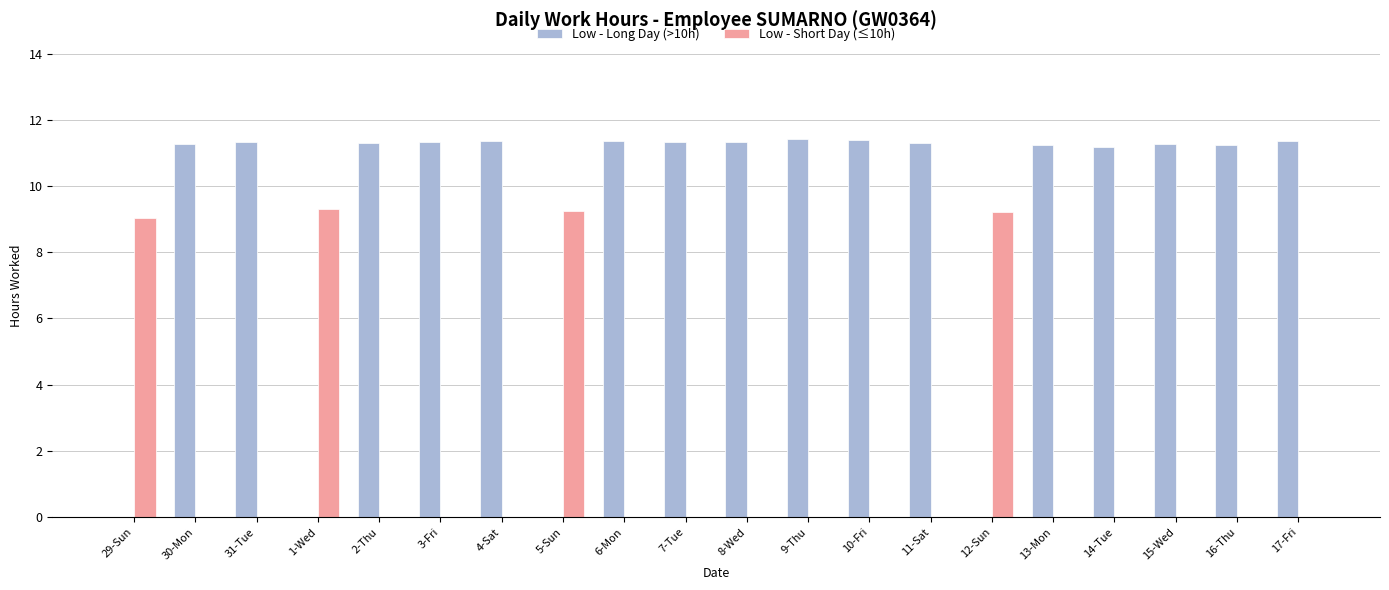

How many groups of bars are there?

20